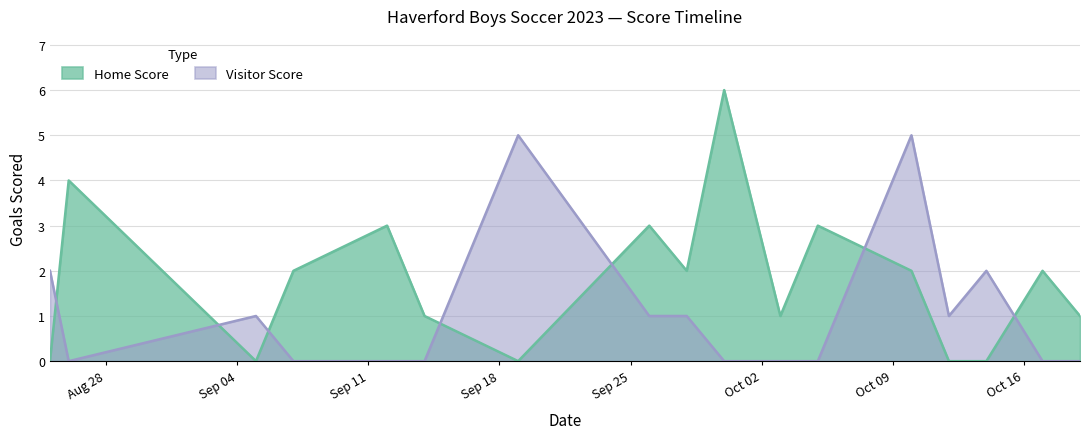

What are all the series names shown in the legend?

Home Score, Visitor Score